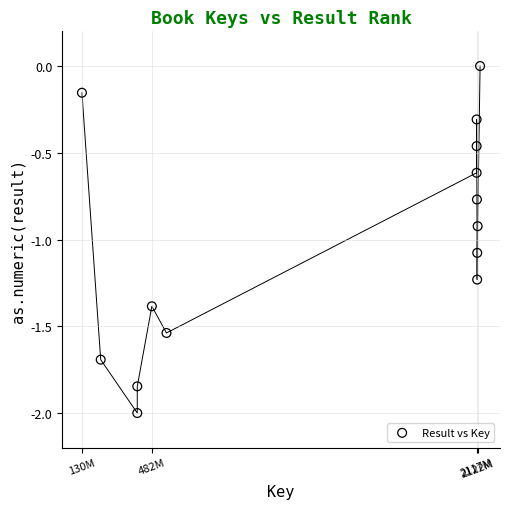

What is the range of X values (max minus min)?

2004823926.0